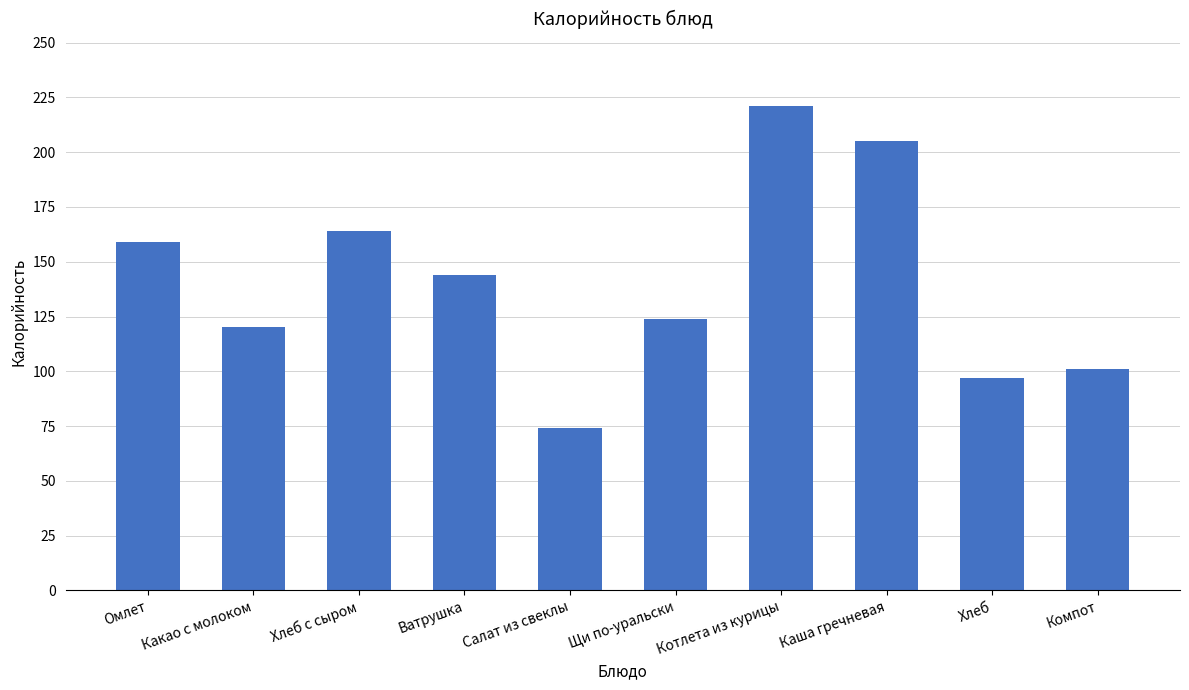

Does the chart contain any negative values?

No